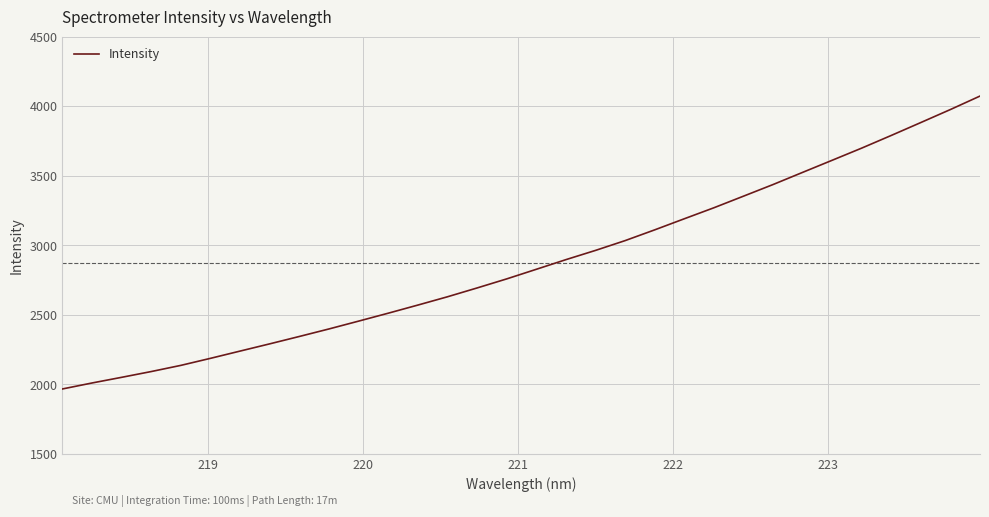

Reading right to left, transcribe all the data shown in this chart.

4072.8	3976.1	3882.6	3789.8	3698.7	3611.2	3524.1	3436.6	3352.9	3269.6	3190.5	3110.8	3033.5	2963.1	2896.7	2827.4	2758.3	2693.2	2629.8	2570.2	2511.8	2454.9	2398.6	2344.6	2291.5	2239.6	2187.4	2136.8	2092.4	2050.8	2010.0	1967.1